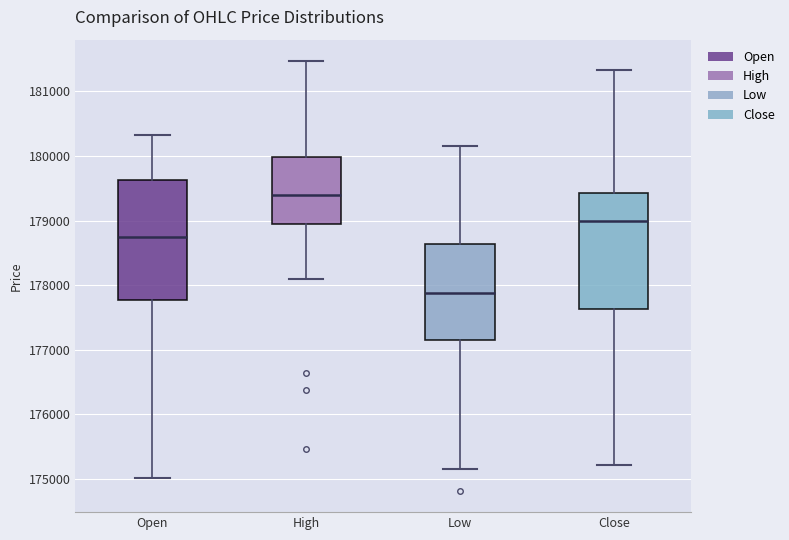

Reading left to right, read every box against the y-axis: the position of its median line, the range the box covers, and the ends of its whiskers. The values are not printed on the chart, so give them approximately, as read against the axis.

Open: median 178700, box 177800 to 179600, whiskers 175000 to 180300
High: median 179400, box 178900 to 180000, whiskers 178100 to 181500
Low: median 177900, box 177200 to 178600, whiskers 175200 to 180200
Close: median 179000, box 177600 to 179400, whiskers 175200 to 181300